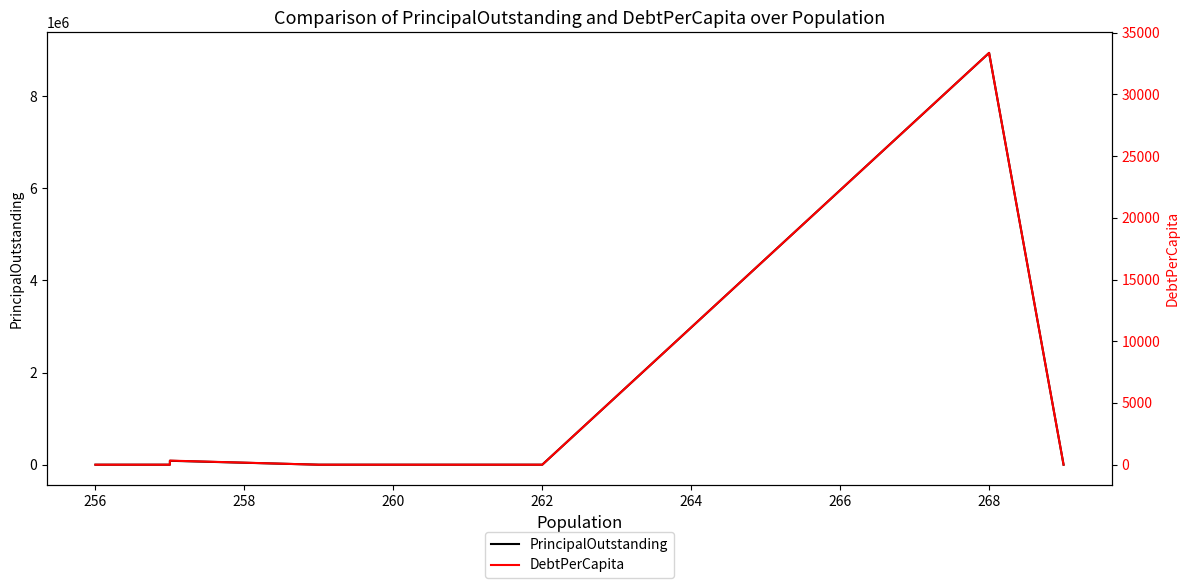

The PrincipalOutstanding series shows 0.0 at 262. True or false?

True